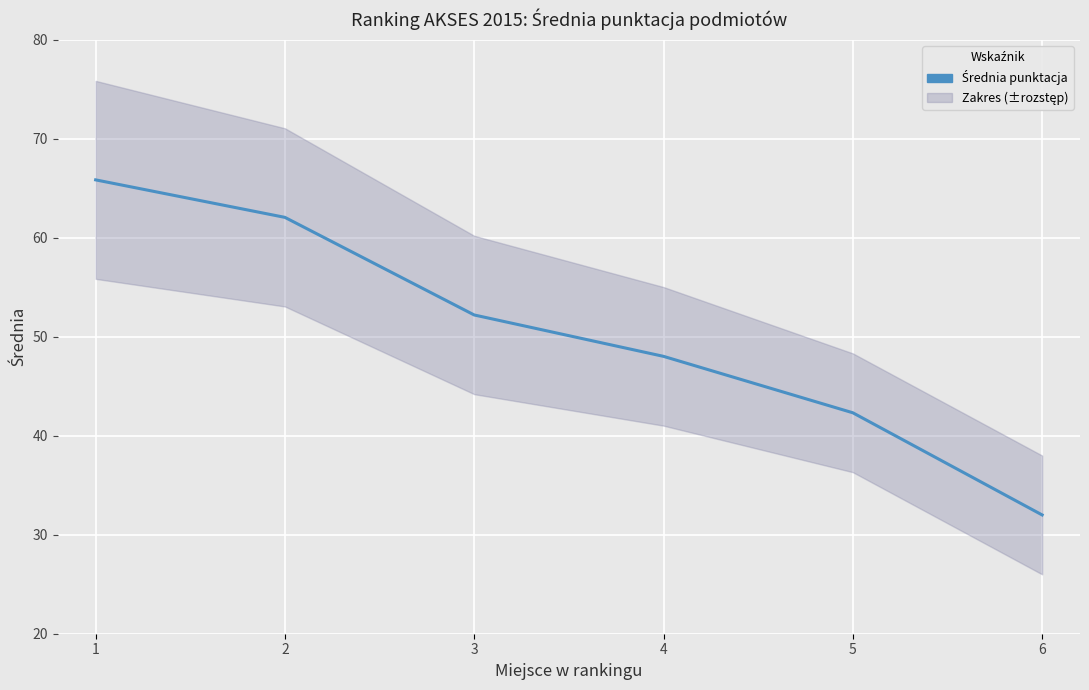

The chart shows a value of 62.1 at 2. True or false?

True